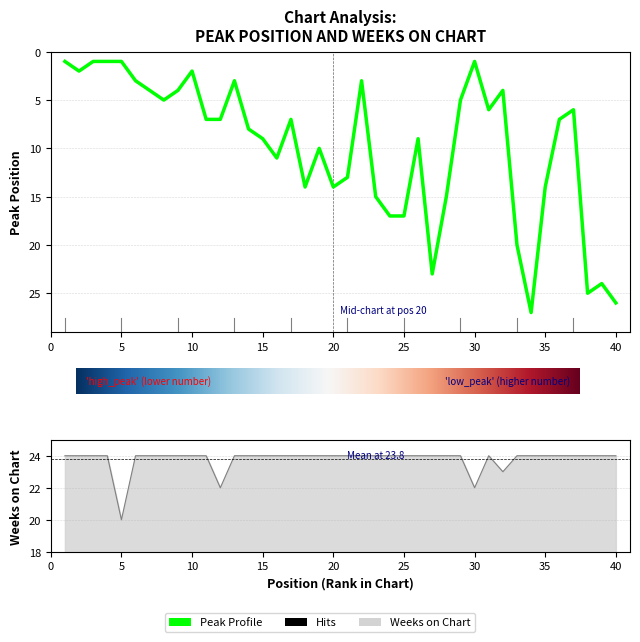

The Weeks on Chart series shows 17 at 1. True or false?

False